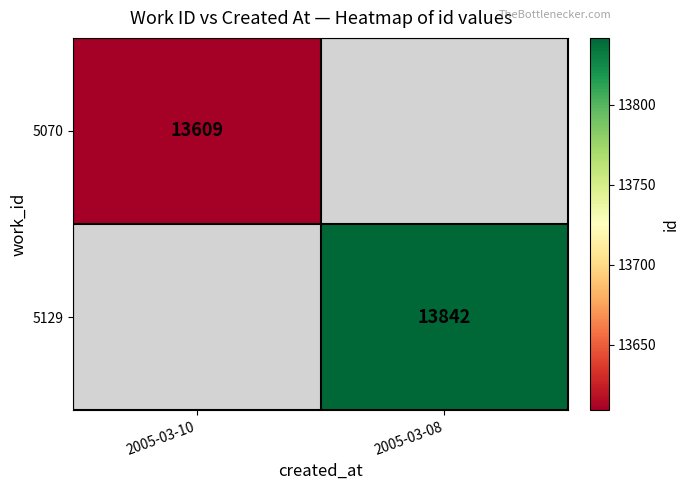

Is the value of 5070 at 2005-03-10 greater than the value of 5129 at 2005-03-08?

No